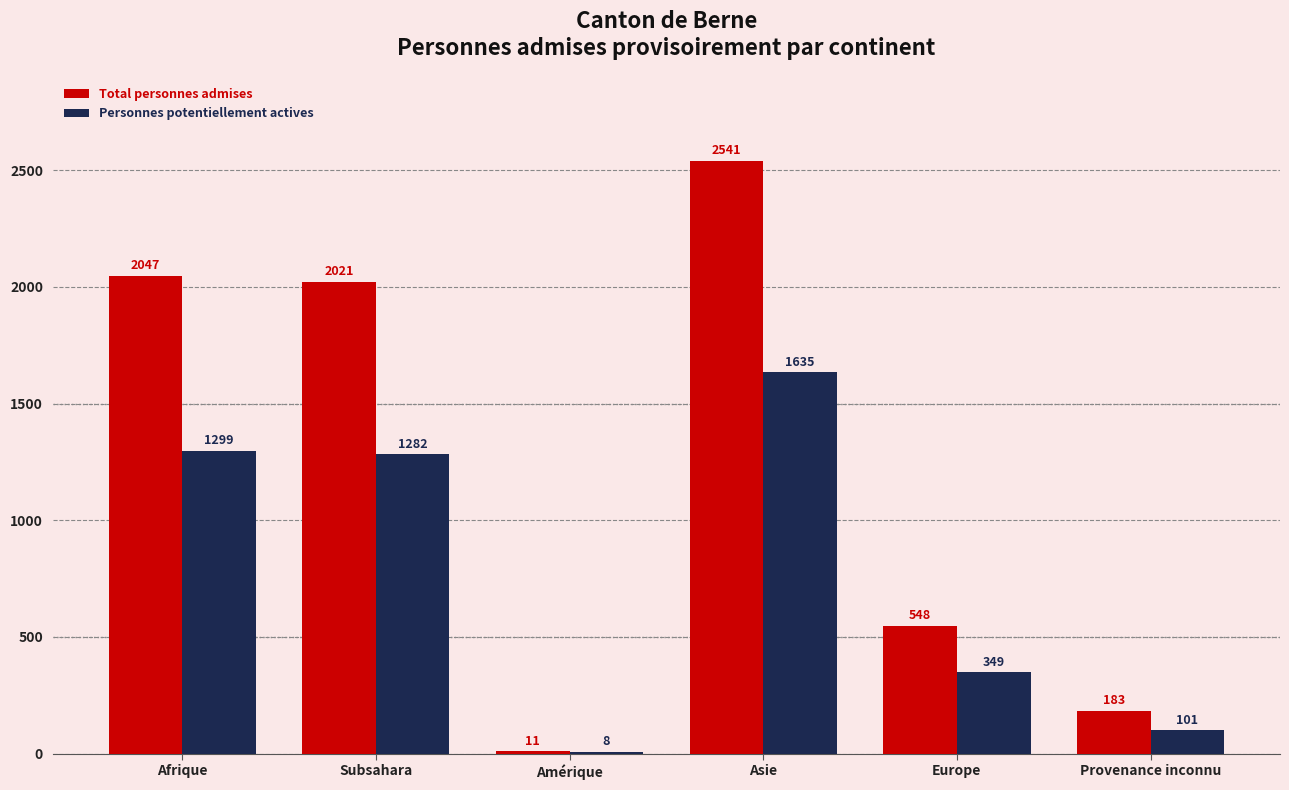

The value of Total personnes admises at Afrique is 780. True or false?

False